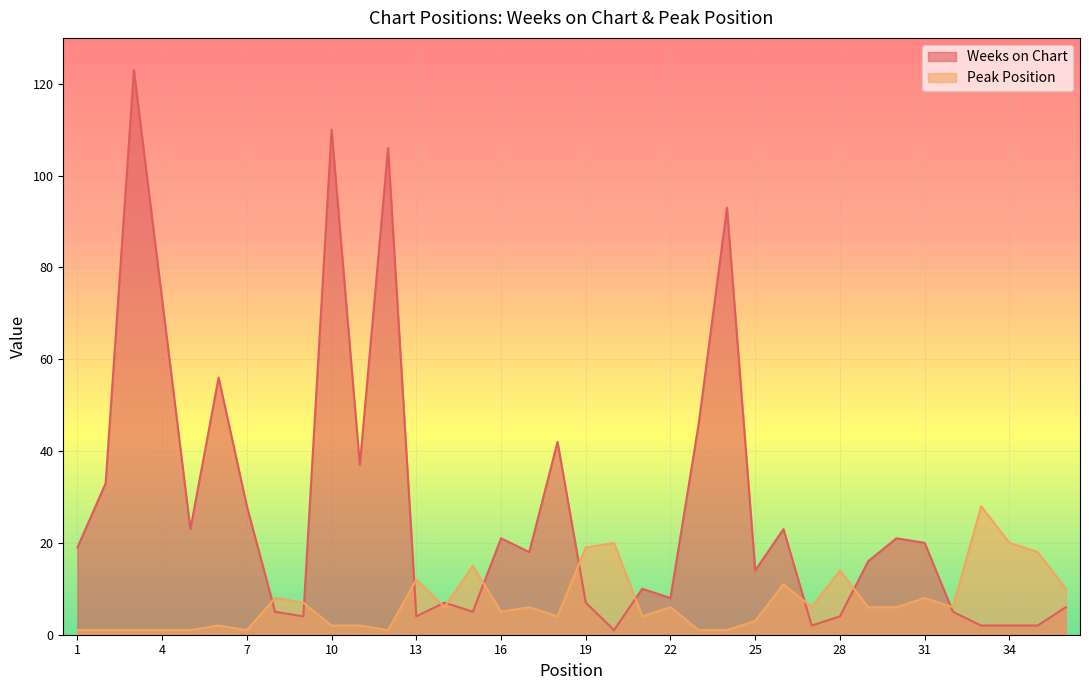

Where do Peak Position and Weeks on Chart first cross each other?

7 and 8